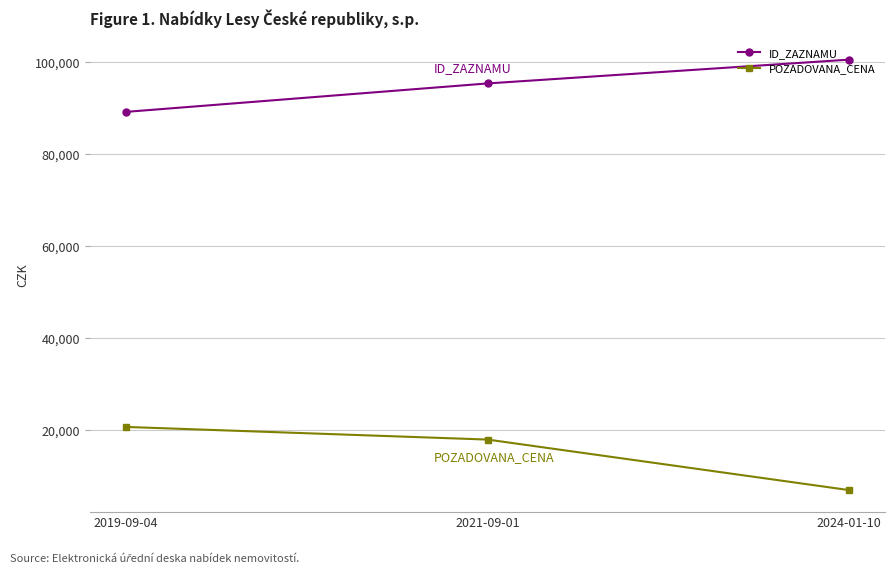

What are all the series names shown in the legend?

ID_ZAZNAMU, POZADOVANA_CENA